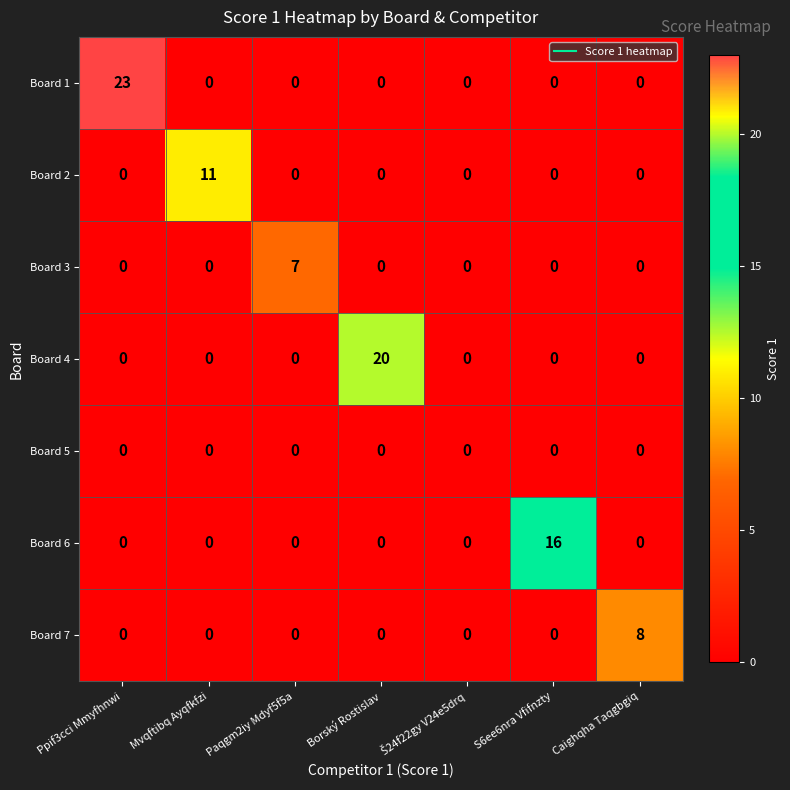

What is the difference between the maximum and minimum values in the Board 4 series?

20